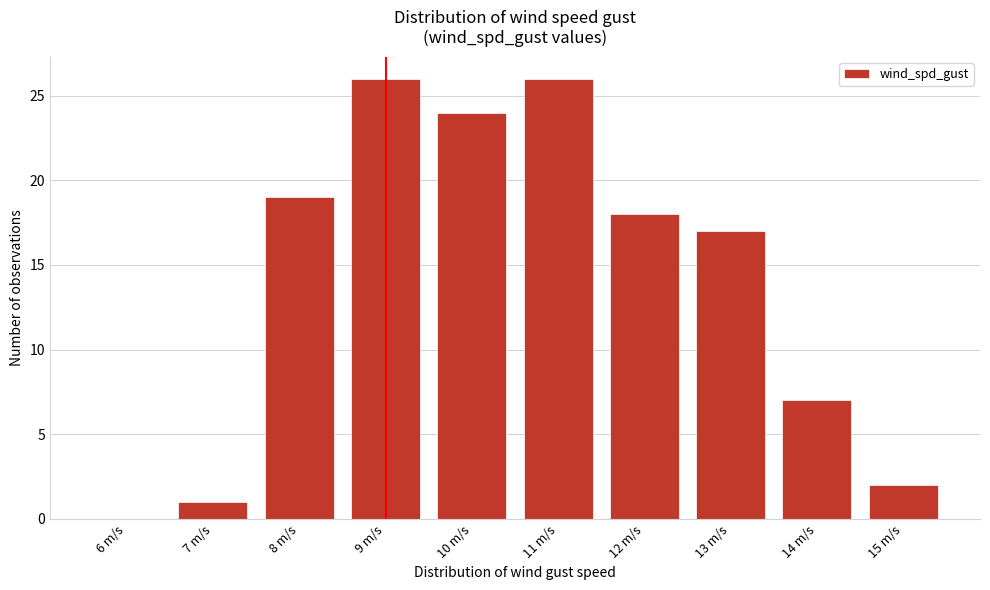

Reading right to left, extract all data points from this chart.

15 m/s=2	14 m/s=7	13 m/s=17	12 m/s=18	11 m/s=26	10 m/s=24	9 m/s=26	8 m/s=19	7 m/s=1	6 m/s=0